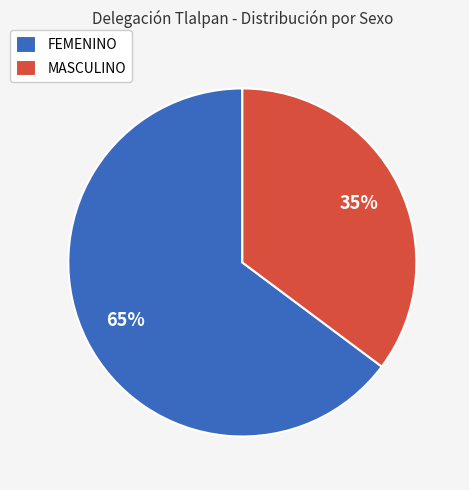

What is the largest slice in the pie chart?

FEMENINO